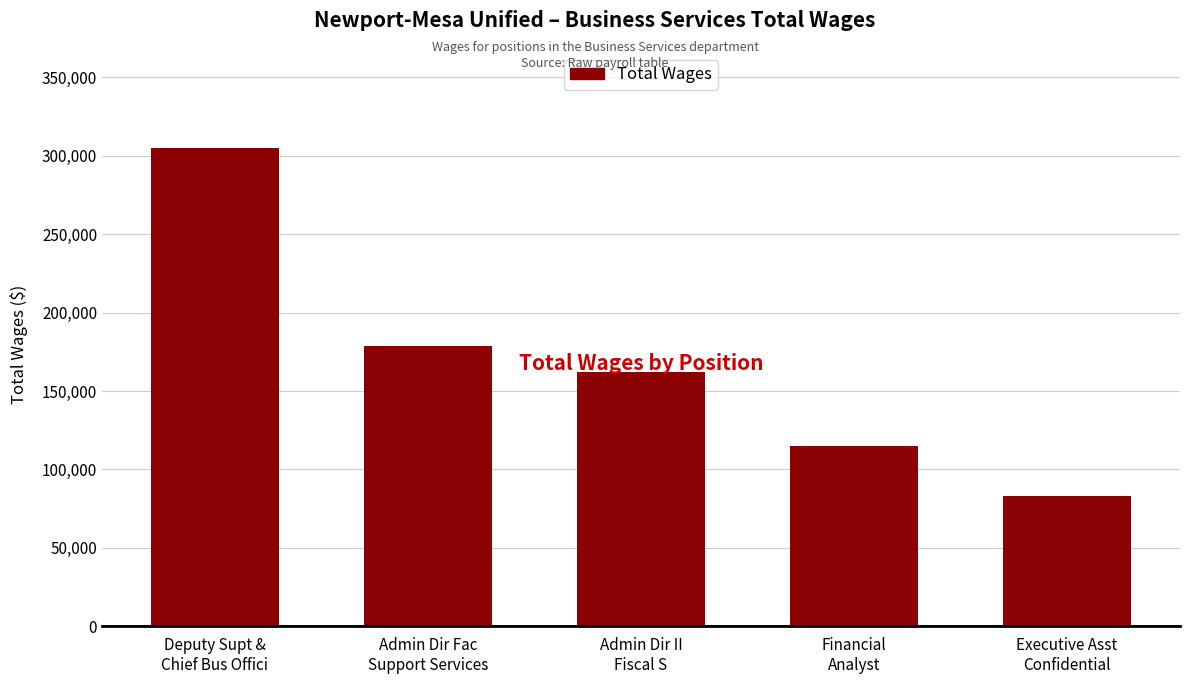

List the labels in order of value, smallest first.

Executive Asst
Confidential, Financial
Analyst, Admin Dir II
Fiscal S, Admin Dir Fac
Support Services, Deputy Supt &
Chief Bus Offici